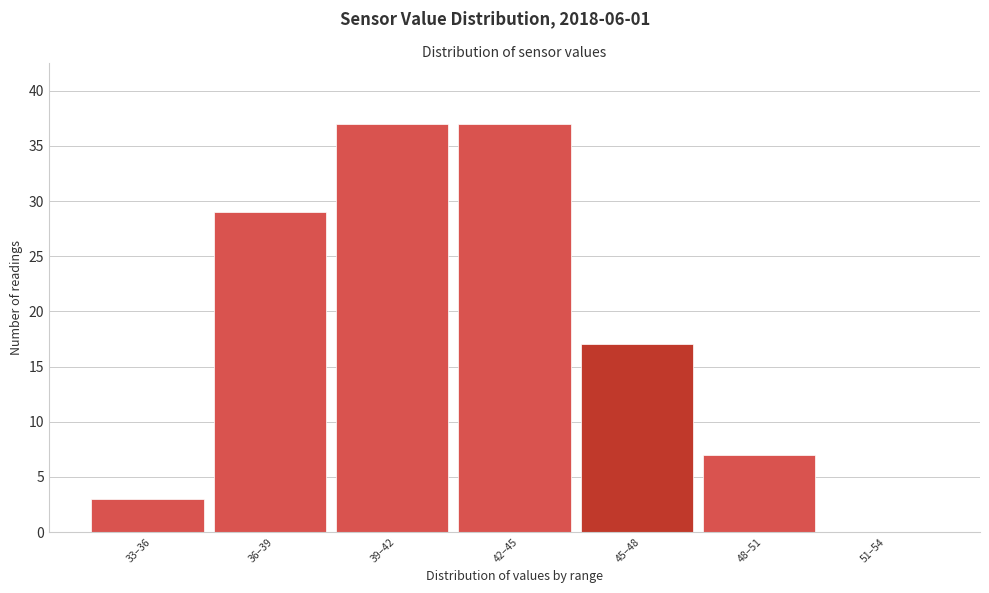

Reading left to right, transcribe all the data shown in this chart.

33–36=3	36–39=29	39–42=37	42–45=37	45–48=17	48–51=7	51–54=0